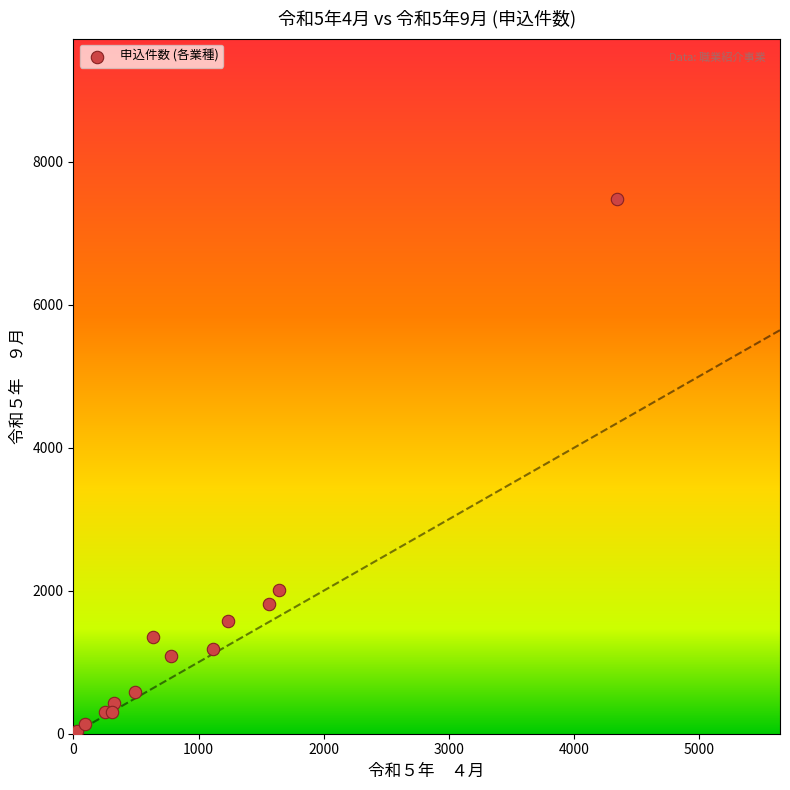

What Y value in the scatter plot is closest to 3755?

2015